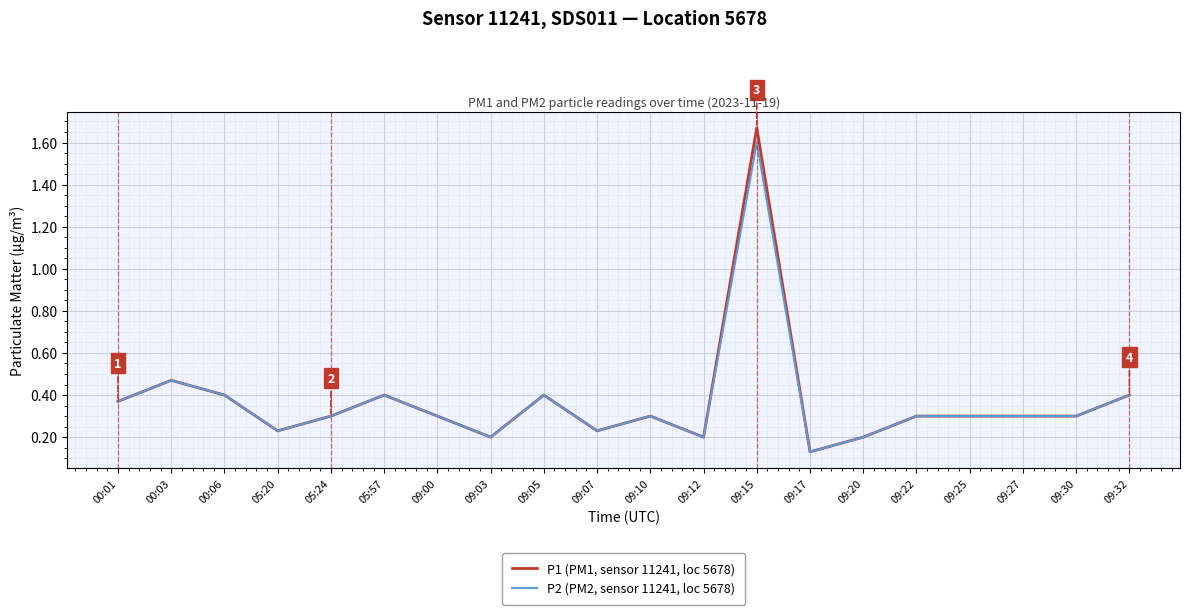

Which label corresponds to the smallest value in the chart?

09:17